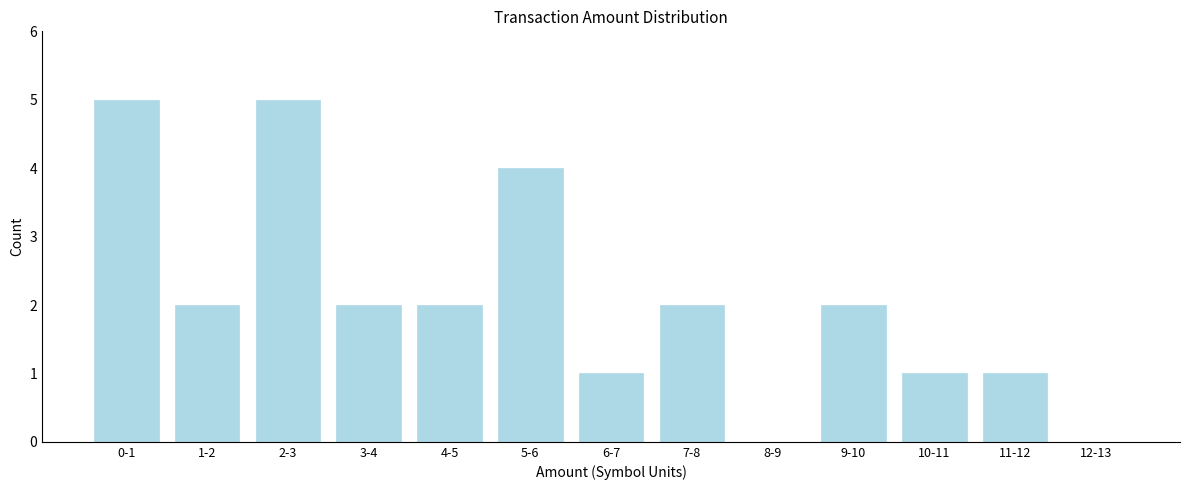

Reading left to right, extract all data points from this chart.

0-1=5	1-2=2	2-3=5	3-4=2	4-5=2	5-6=4	6-7=1	7-8=2	8-9=0	9-10=2	10-11=1	11-12=1	12-13=0